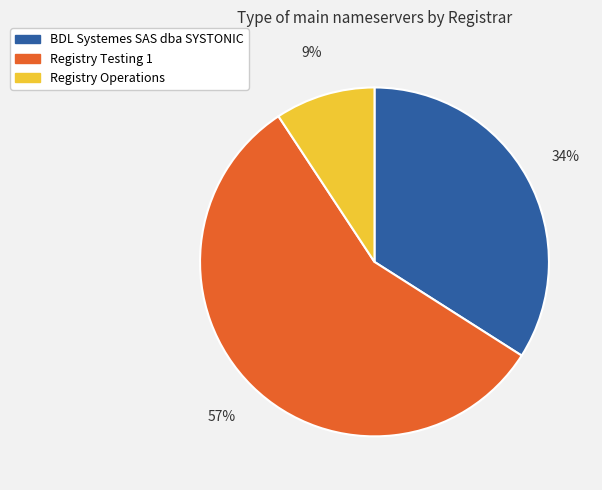

What percentage is the Registry Operations slice, to the nearest percent?

9%